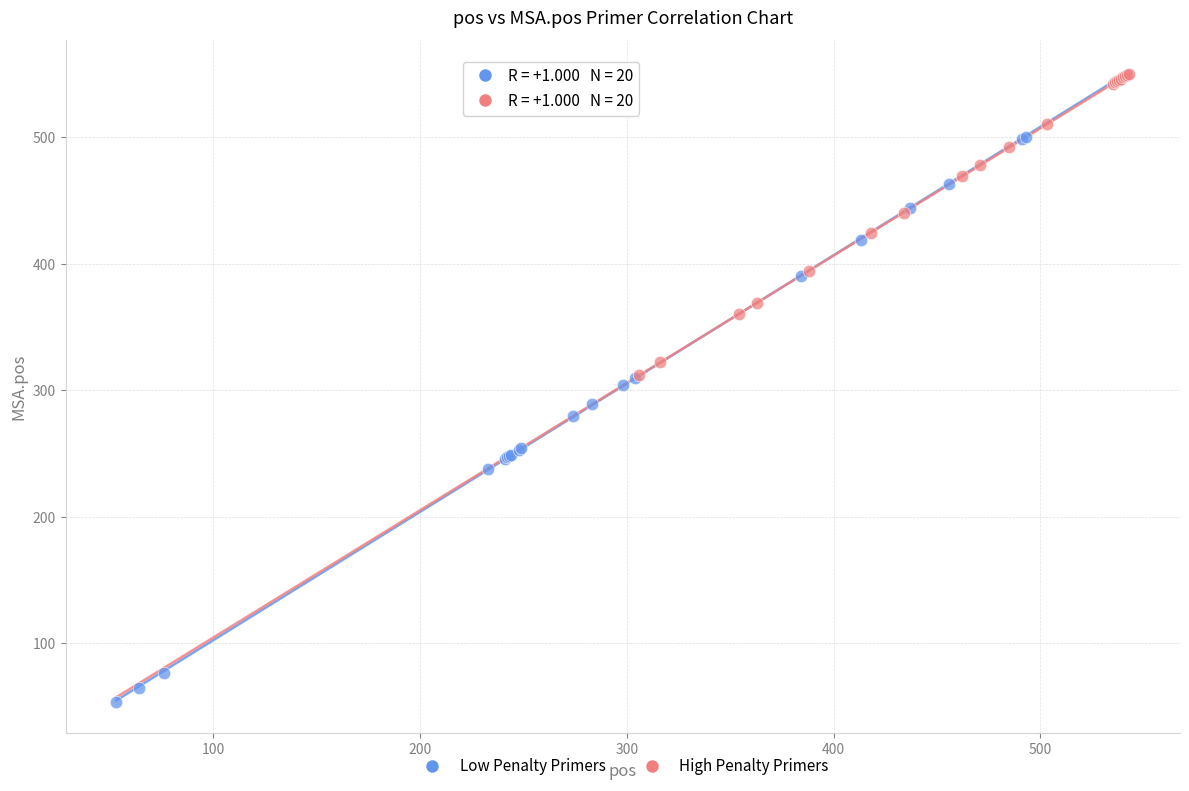

Which series contains the lowest Y value?

Low Penalty Primers